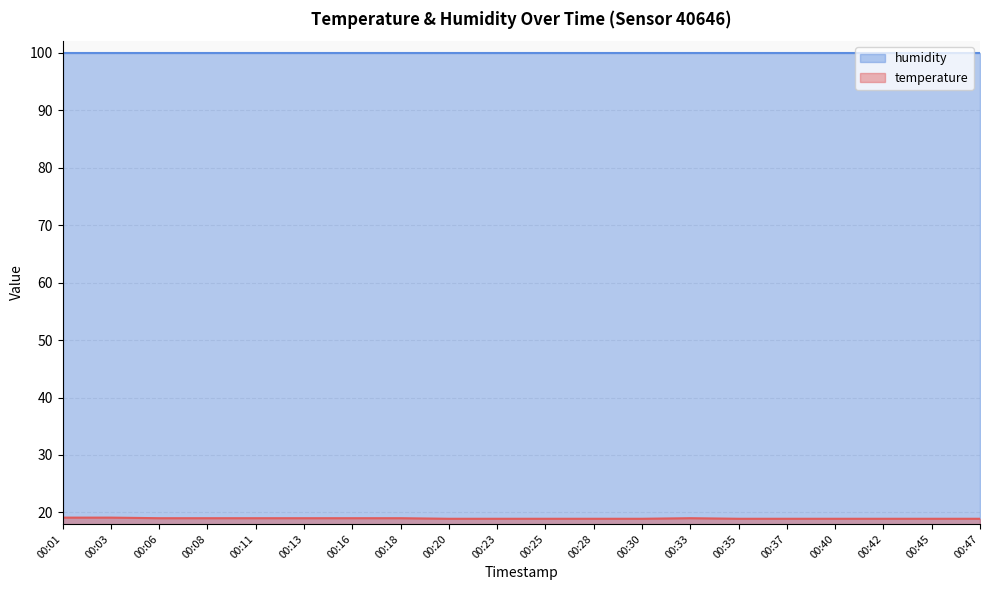

At which category does the data reach its first local peak?

00:33